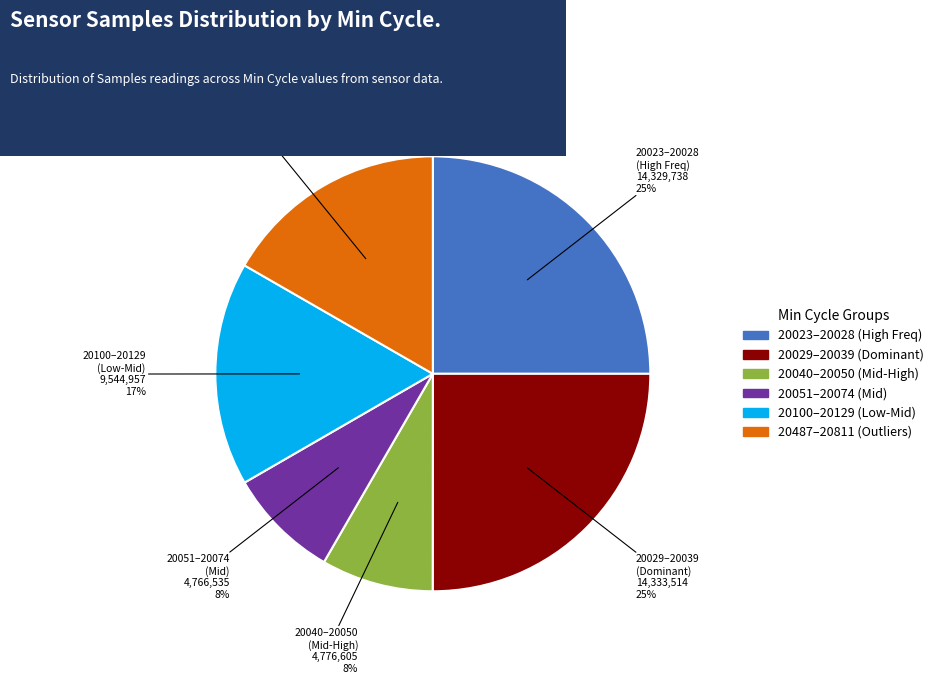

To the nearest percent, what is the average slice percentage?

17%